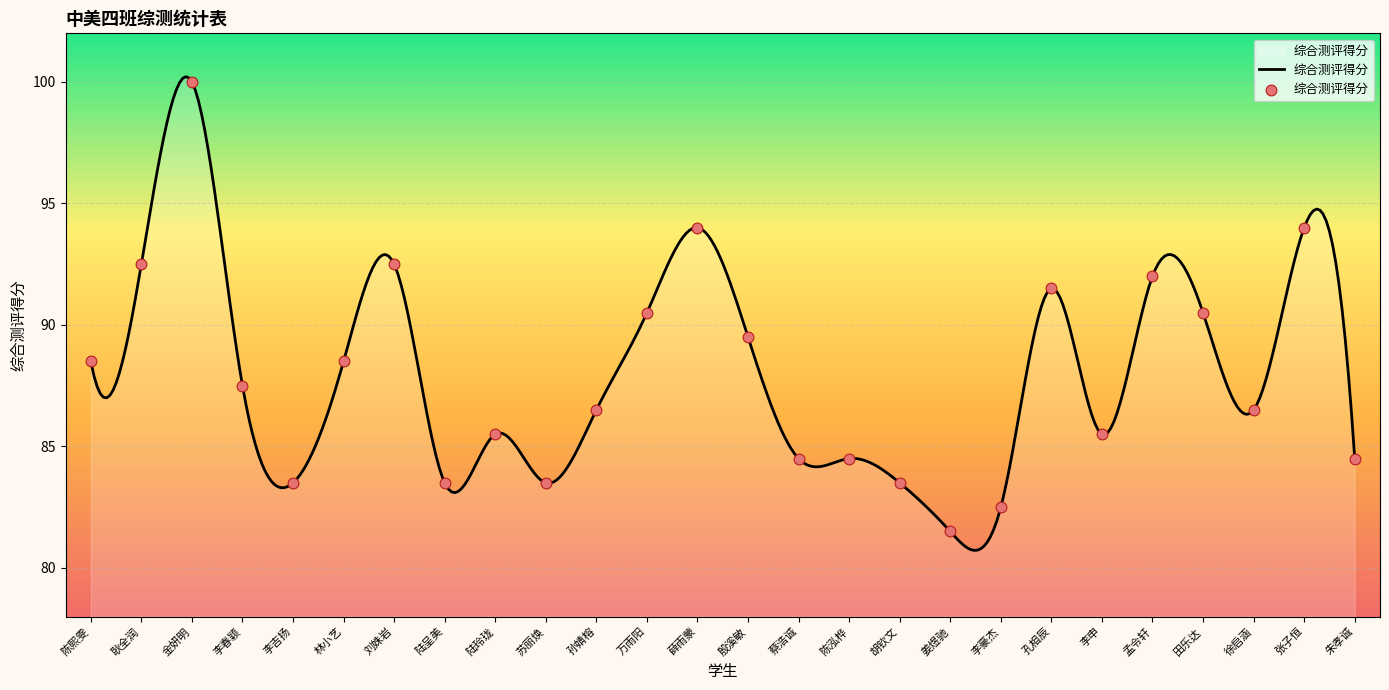

Approximately how many times larger is the value at 李豪杰 compared to 孟令轩?

0.9